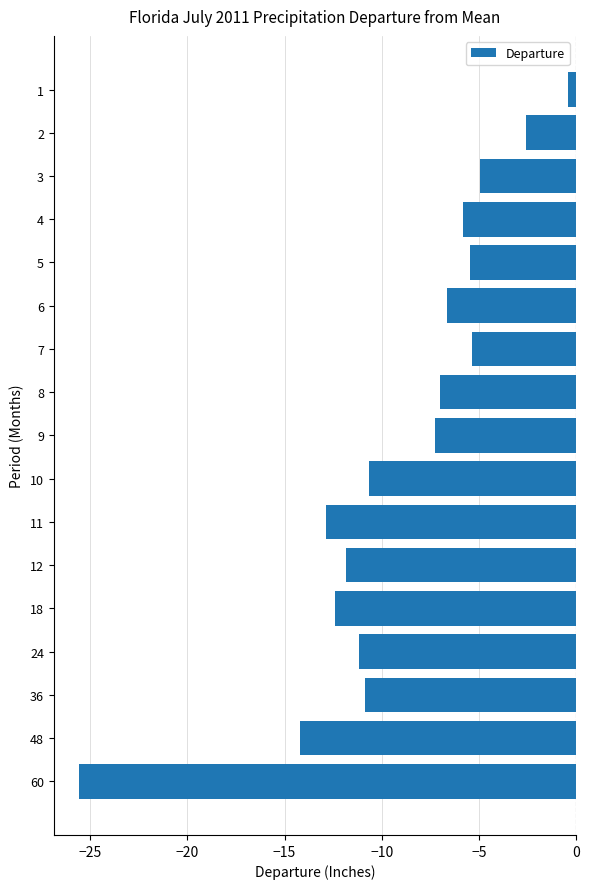

The value at 4 is -5.8. True or false?

True